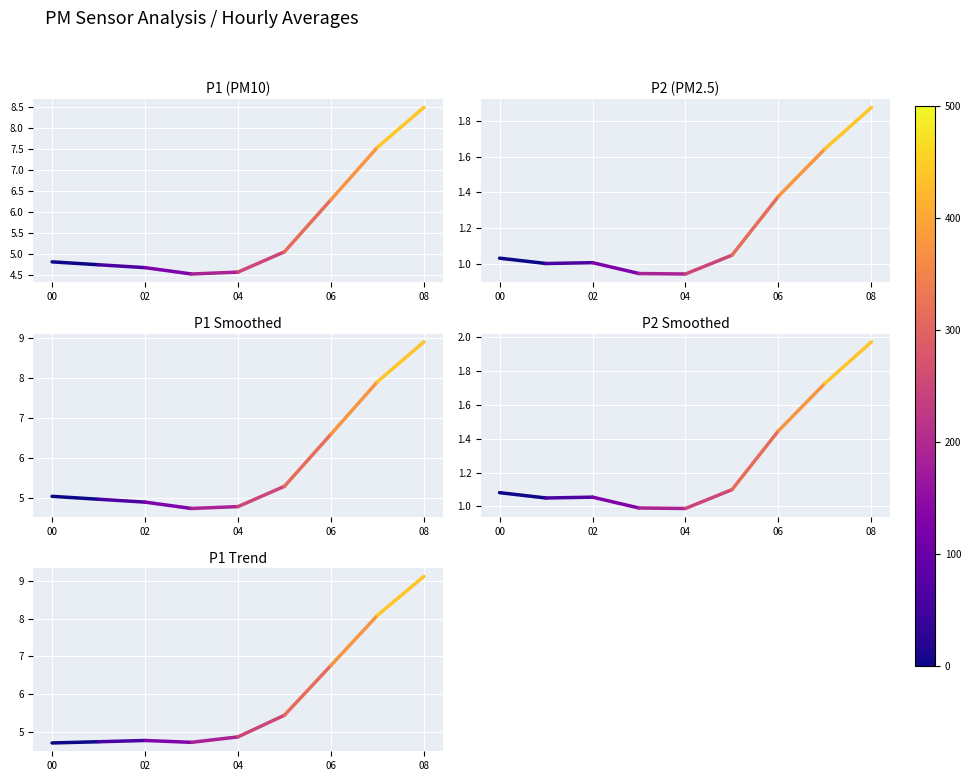

What is the total value across all series at 00?

16.7